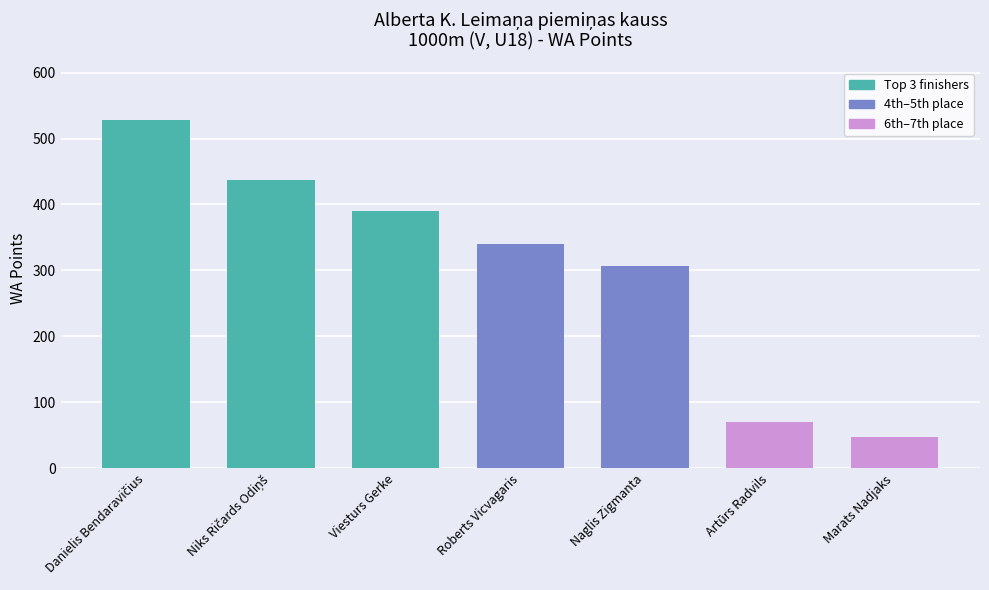

Count the number of data series in this chart.

1